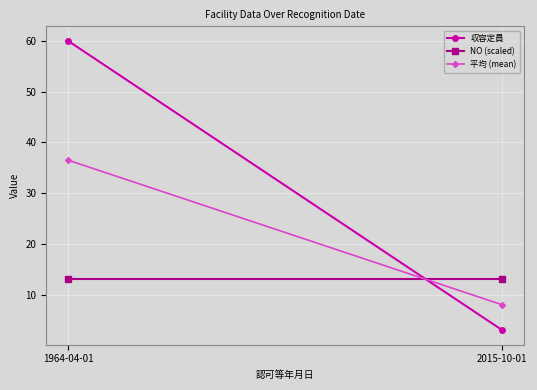

How many lines are shown in the chart?

3